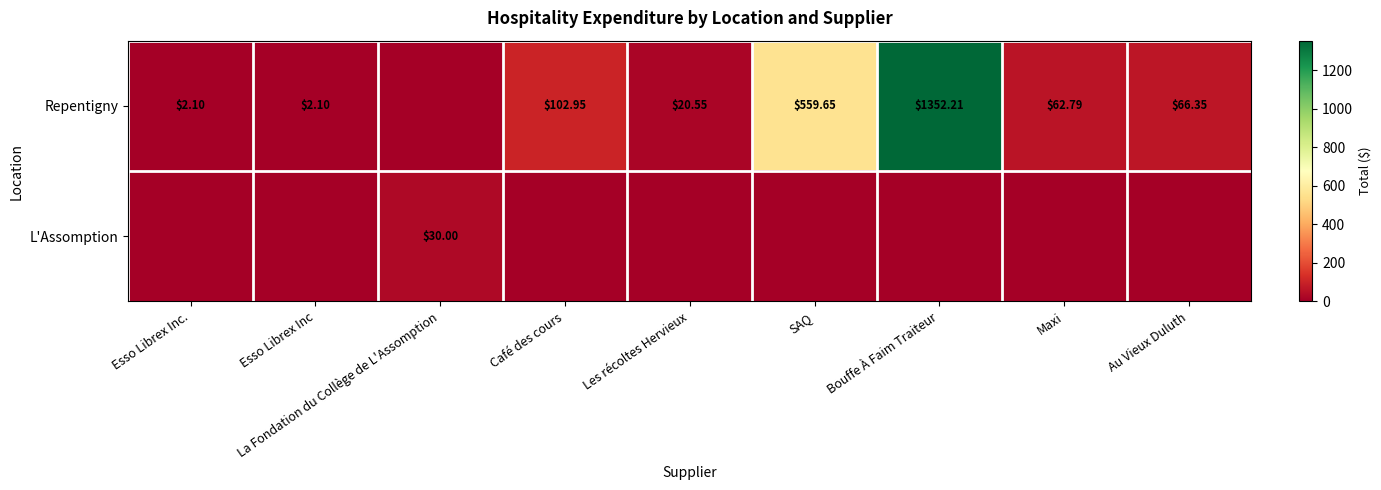

What is the difference between the Repentigny values at SAQ and Café des cours?

456.7